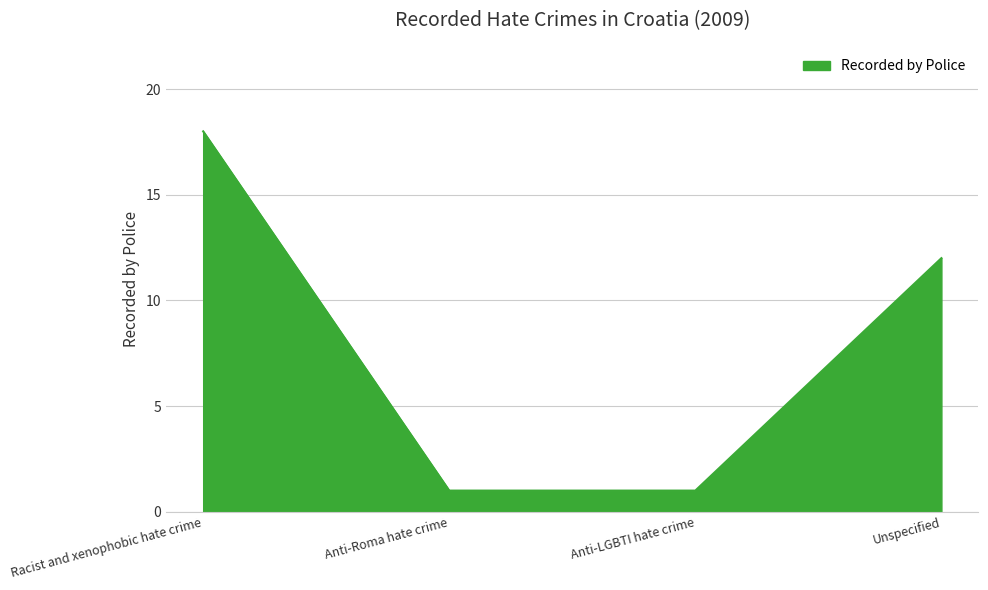

What is the sum of the values at Anti-LGBTI hate crime and Racist and xenophobic hate crime?

19